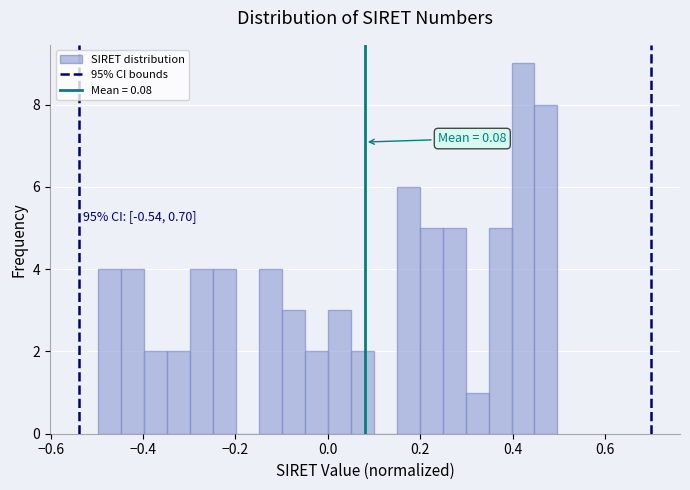

Around what value on the x-axis is the tallest bar? Give the approximate position of its centre, as read against the axis.

0.42